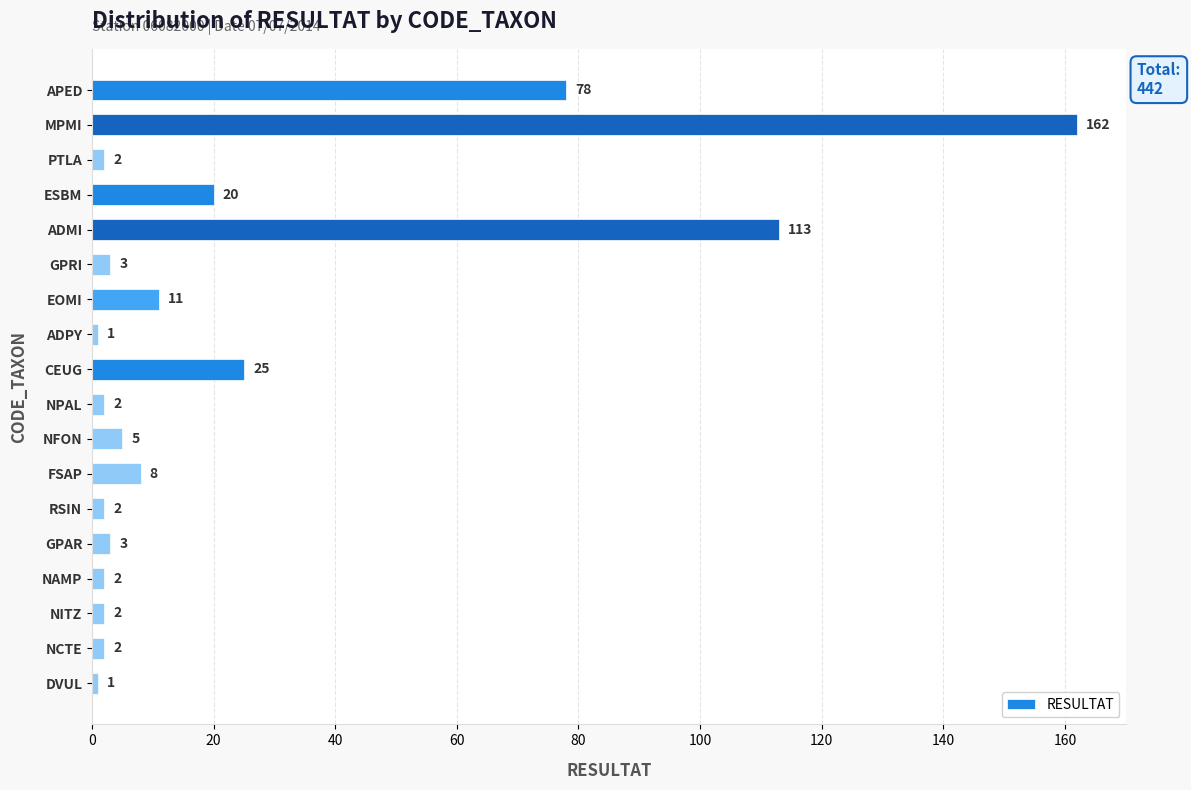

Is it true that the value at FSAP is 8?

True